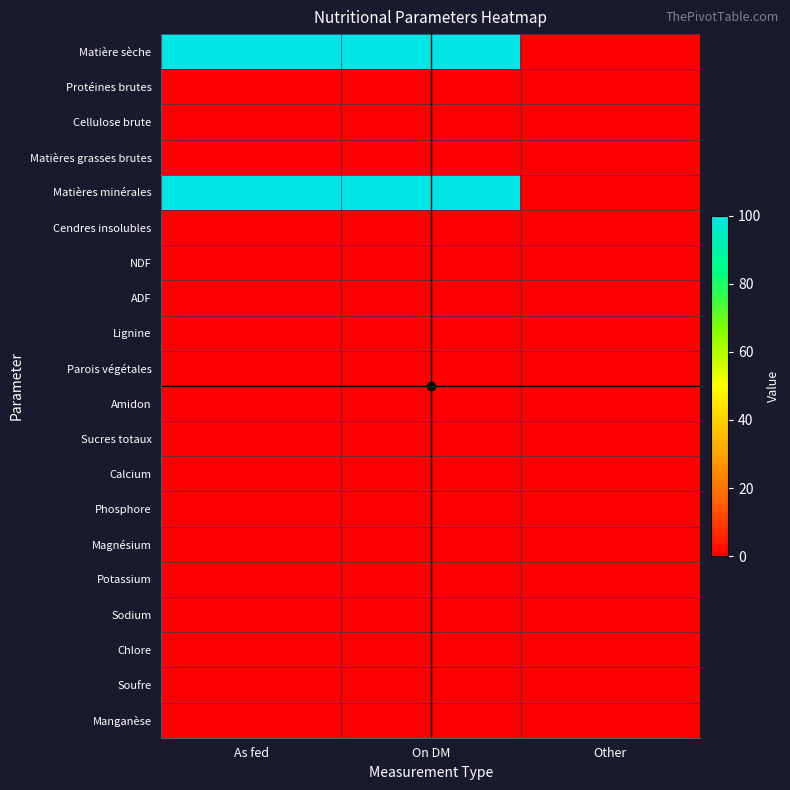

Reading left to right, what are all the values shown in this chart?

Matière sèche: As fed=99.9	On DM=100.0	Other=0.0
Protéines brutes: As fed=0.0	On DM=0.0	Other=0.0
Cellulose brute: As fed=0.0	On DM=0.0	Other=0.0
Matières grasses brutes: As fed=0.0	On DM=0.0	Other=0.0
Matières minérales: As fed=99.9	On DM=100.0	Other=0.0
Cendres insolubles: As fed=0.0	On DM=0.0	Other=0.0
NDF: As fed=0.0	On DM=0.0	Other=0.0
ADF: As fed=0.0	On DM=0.0	Other=0.0
Lignine: As fed=0.0	On DM=0.0	Other=0.0
Parois végétales: As fed=0.0	On DM=0.0	Other=0.0
Amidon: As fed=0.0	On DM=0.0	Other=0.0
Sucres totaux: As fed=0.0	On DM=0.0	Other=0.0
Calcium: As fed=0.0	On DM=0.0	Other=0.0
Phosphore: As fed=0.0	On DM=0.0	Other=0.0
Magnésium: As fed=0.0	On DM=0.0	Other=0.0
Potassium: As fed=0.0	On DM=0.0	Other=0.0
Sodium: As fed=0.0	On DM=0.0	Other=0.0
Chlore: As fed=0.0	On DM=0.0	Other=0.0
Soufre: As fed=0.0	On DM=0.0	Other=0.0
Manganèse: As fed=0.0	On DM=0.0	Other=0.0